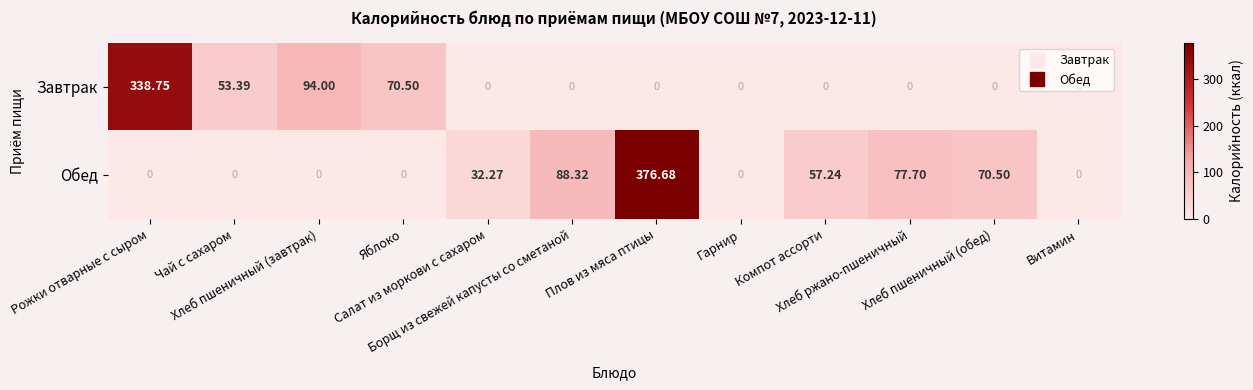

At which category does the chart reach its peak across all series?

Плов из мяса птицы